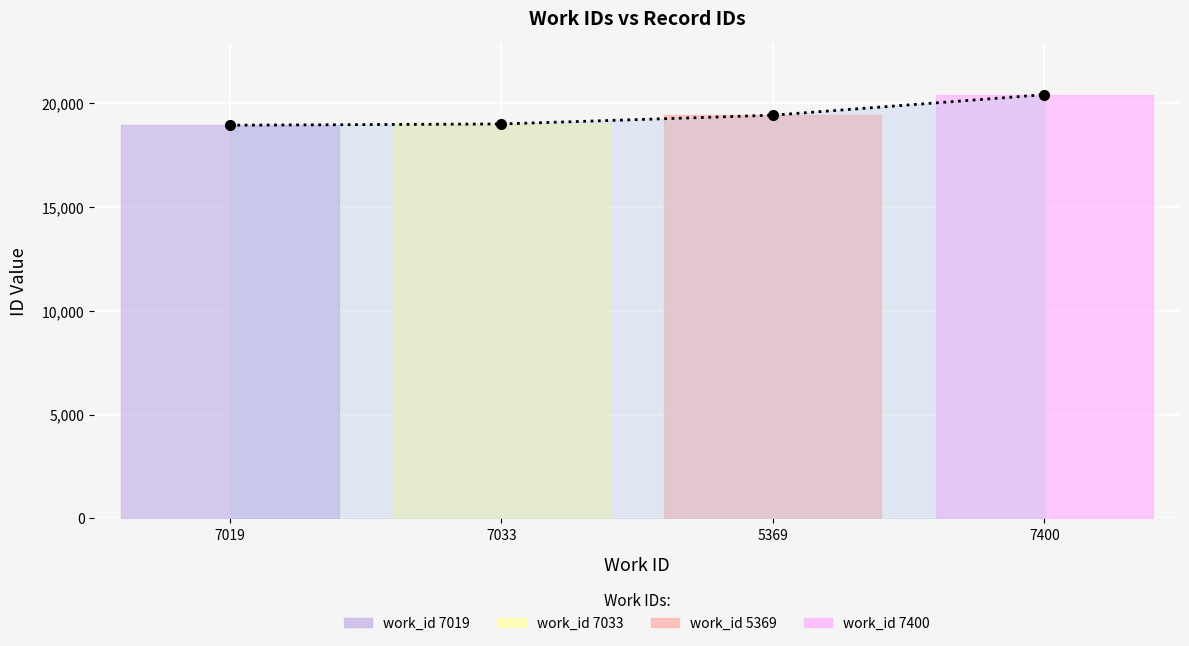

What is the change in value from 7033 to 5369?

+422